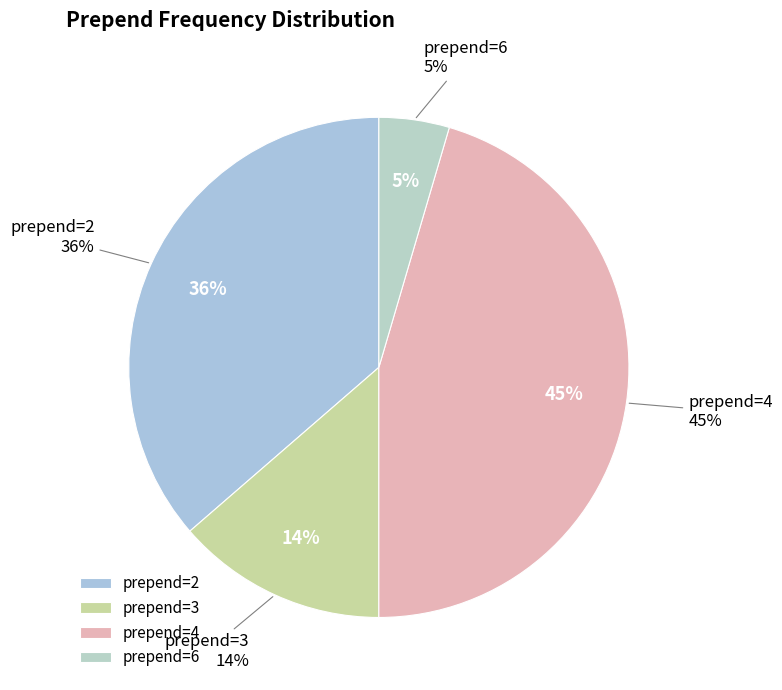

To the nearest percent, what portion does 4 represent?

45%